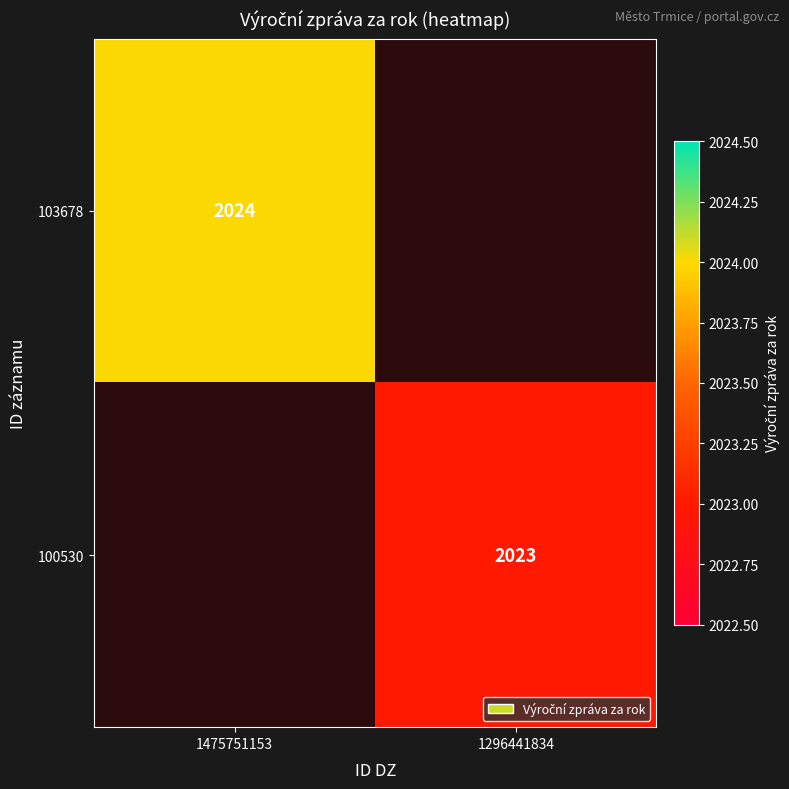

Is it true that 103678 equals 2024 at 1475751153?

True